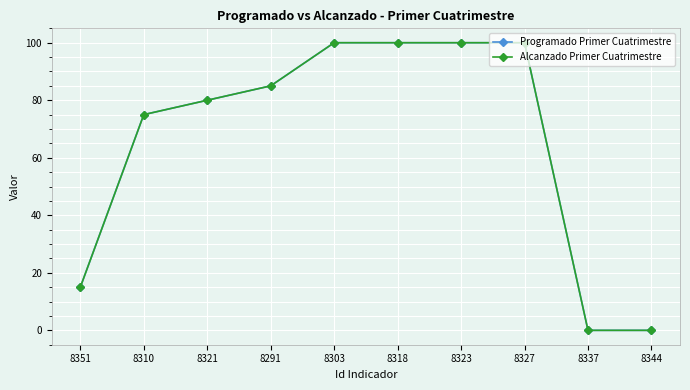

Is it true that Programado Primer Cuatrimestre equals 51 at 8291?

False